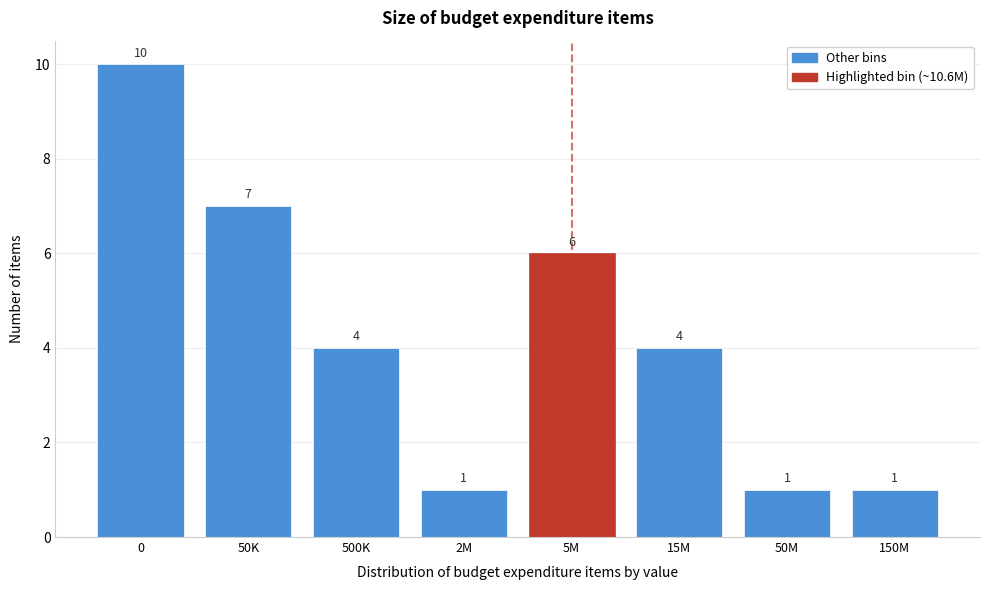

Reading left to right, extract all data points from this chart.

10	7	4	1	6	4	1	1